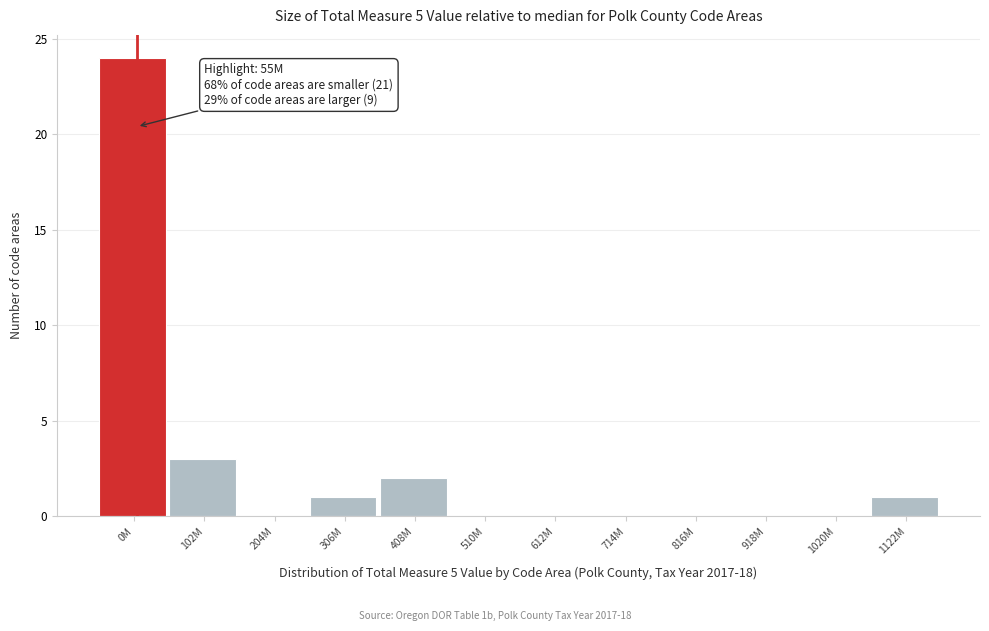

Reading left to right, extract all data points from this chart.

0M=24	102M=3	204M=0	306M=1	408M=2	510M=0	612M=0	714M=0	816M=0	918M=0	1020M=0	1122M=1